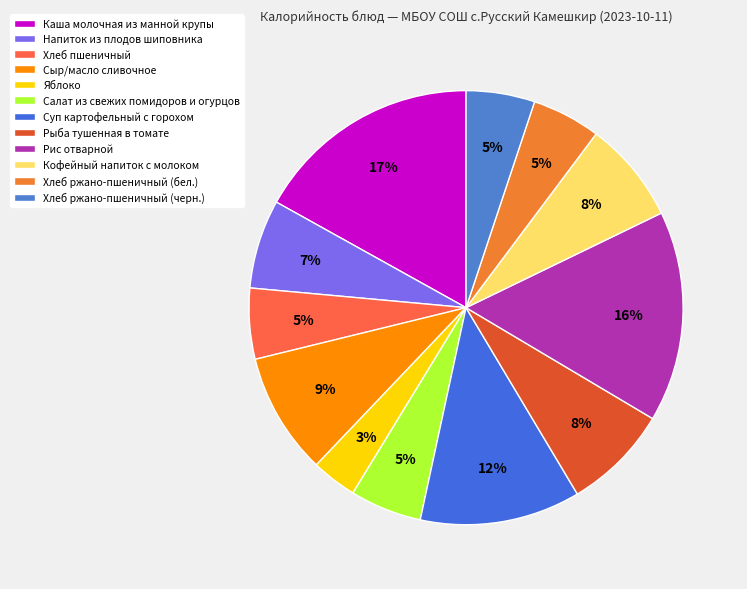

Which category has the biggest portion of the pie?

Каша молочная из манной крупы